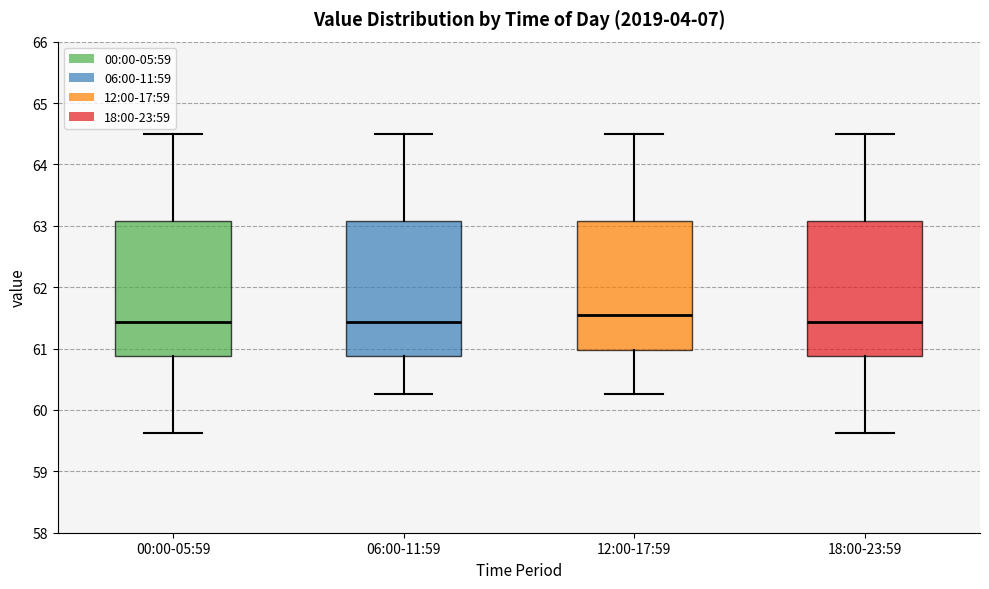

Where is the upper edge of the box for 12:00-17:59 on the y-axis? The values are not printed on the chart, so give them approximately, as read against the axis.

63.1